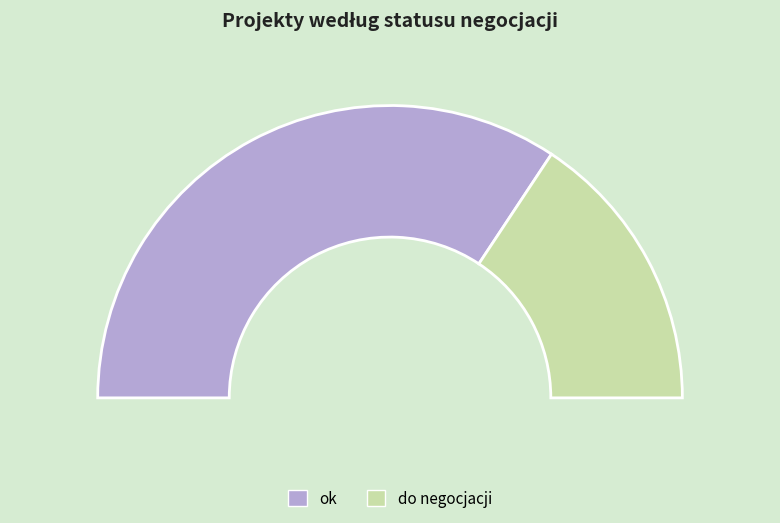

Which category has the smallest portion of the pie?

do negocjacji